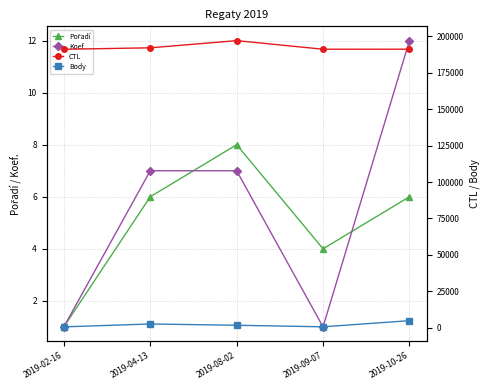

What is the highest value of the Koef. series?

12